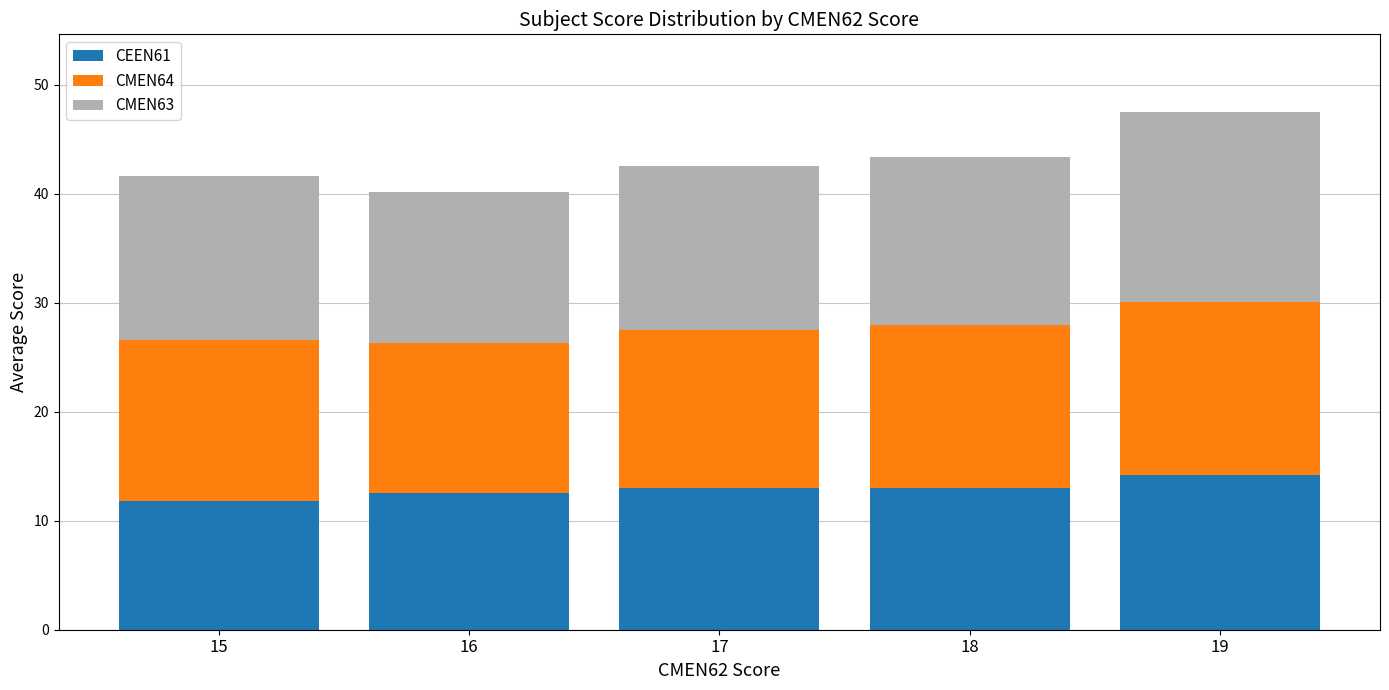

Reading left to right, transcribe the values for CEEN61.

15=11.8	16=12.5	17=13.0	18=13.0	19=14.2